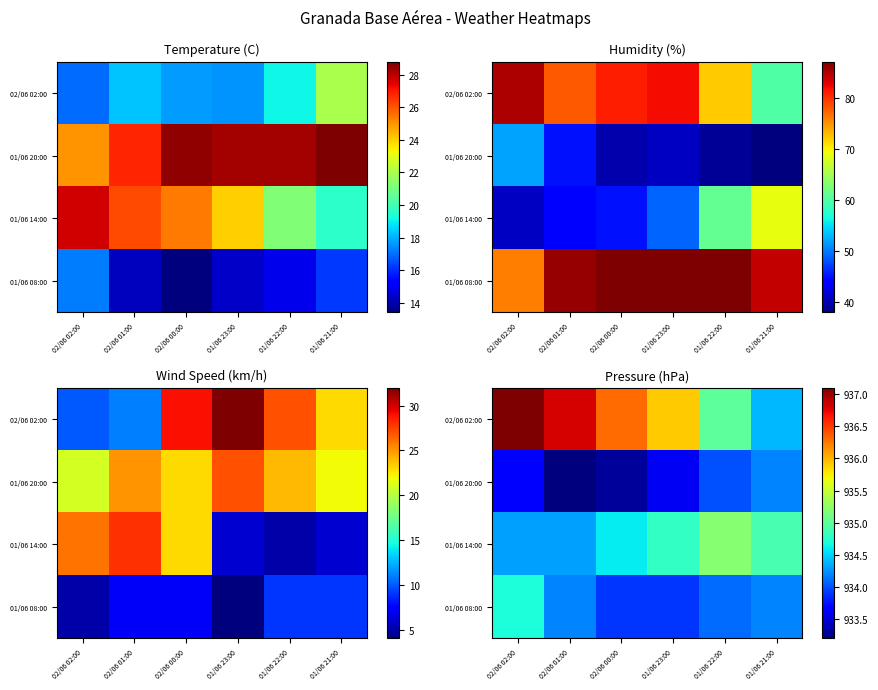

At which label does 01/06 20:00 reach its peak?

01/06 21:00